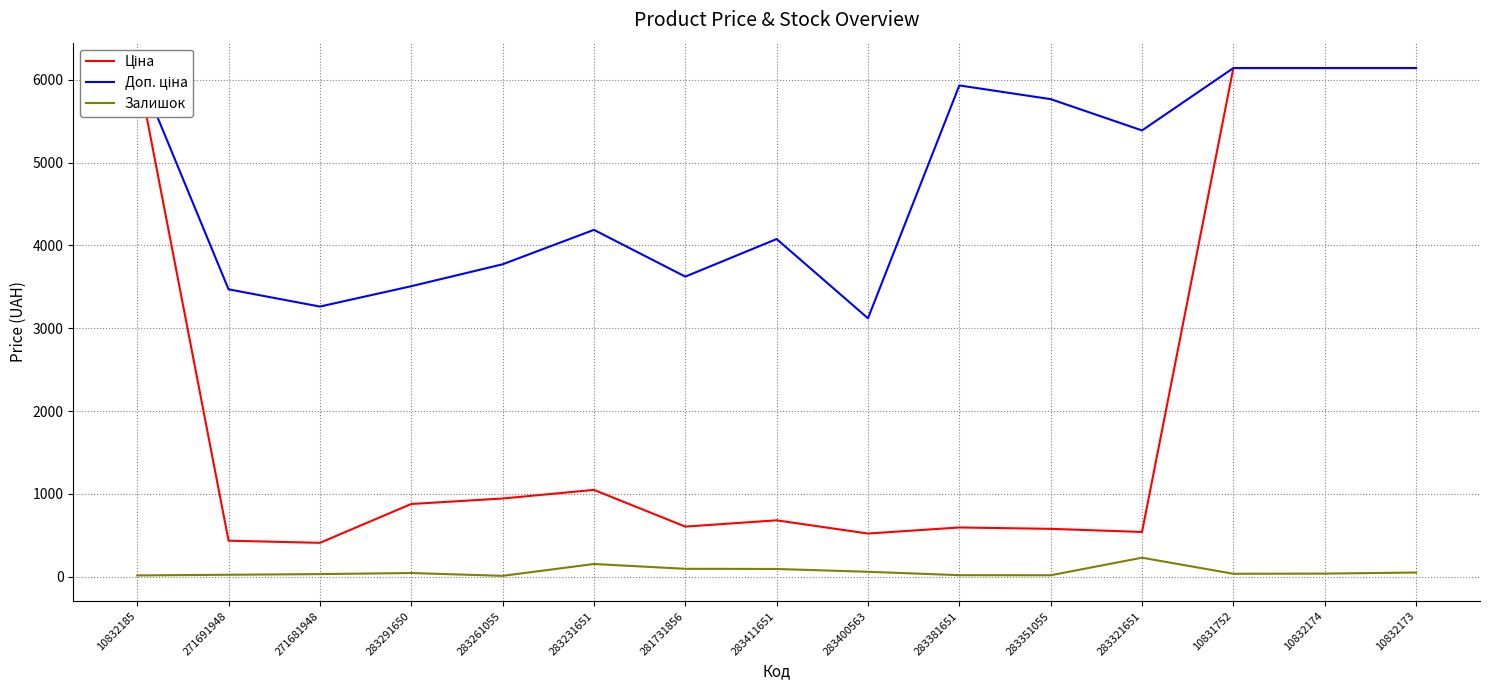

What is the difference between the maximum and minimum values in the Доп. ціна series?

3023.0